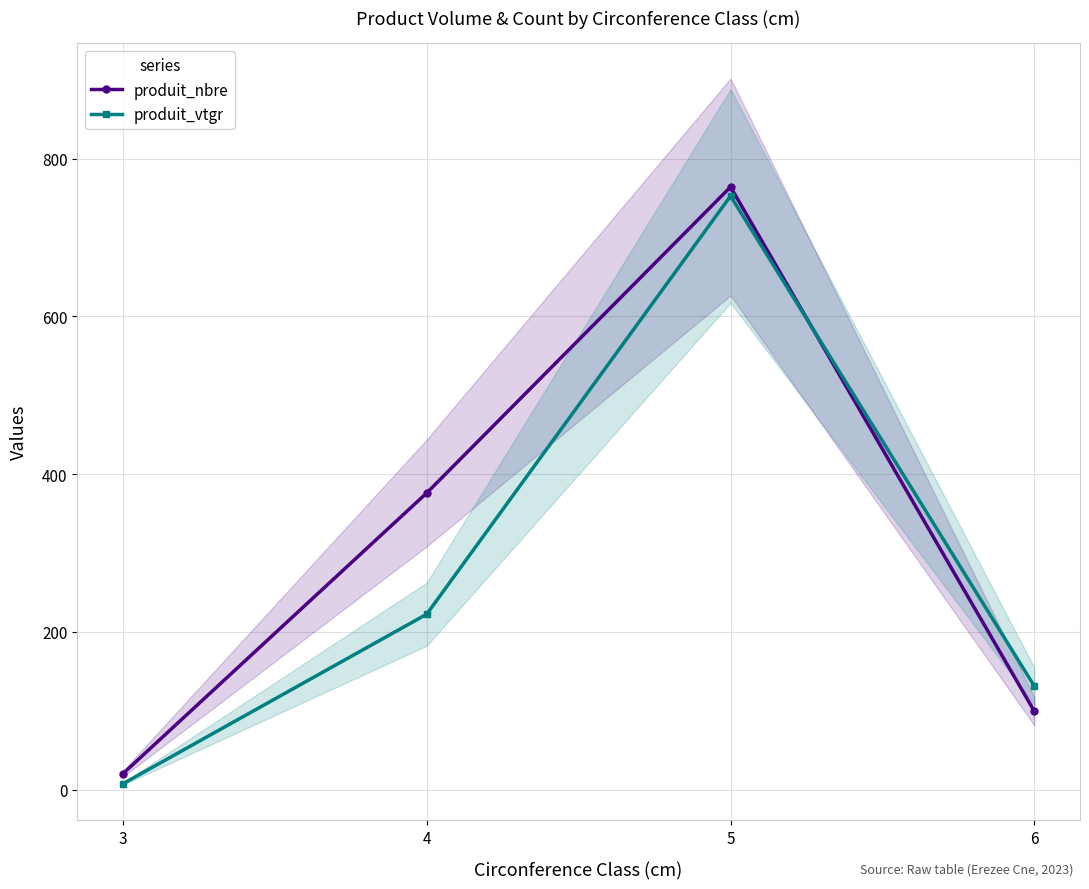

The produit_nbre series shows 474.4 at 5. True or false?

False